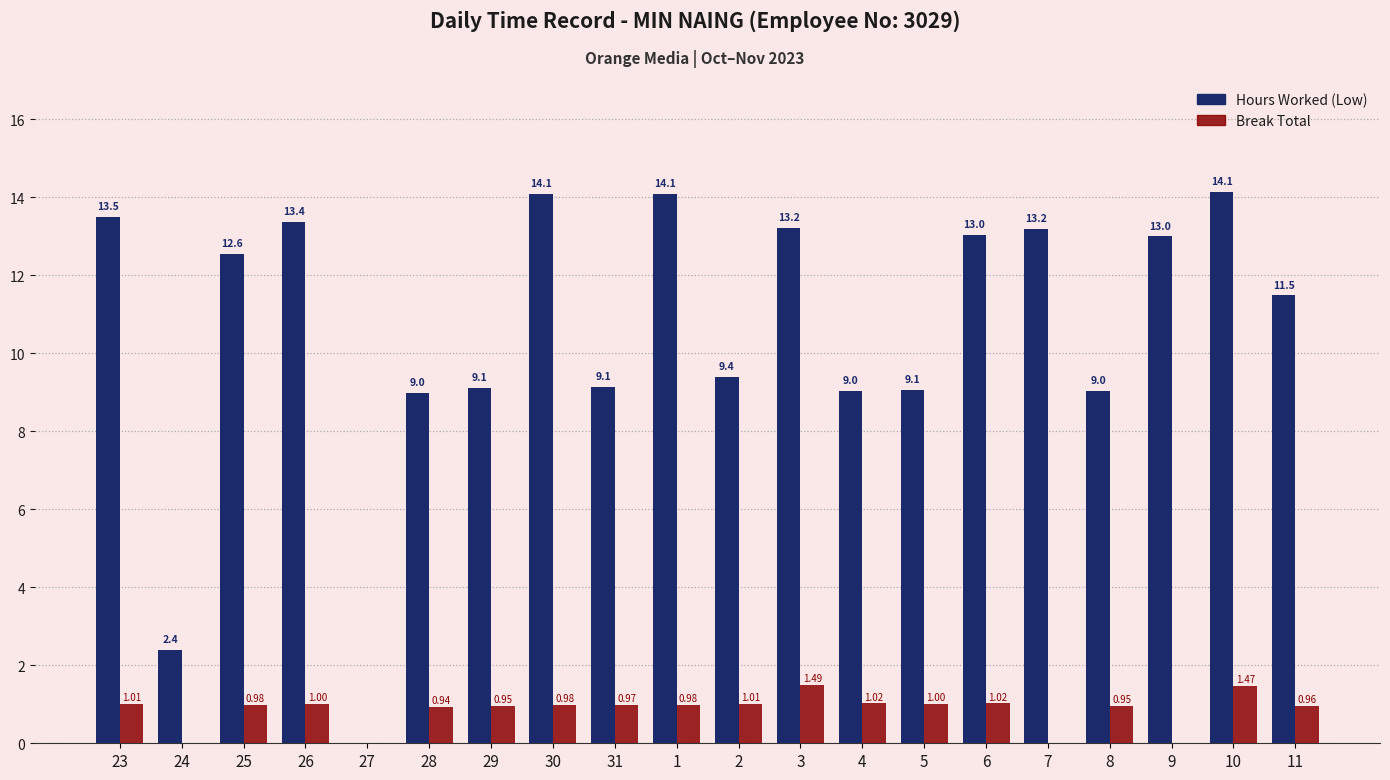

What value does the Hours Worked (Low) series have at 4?

9.0